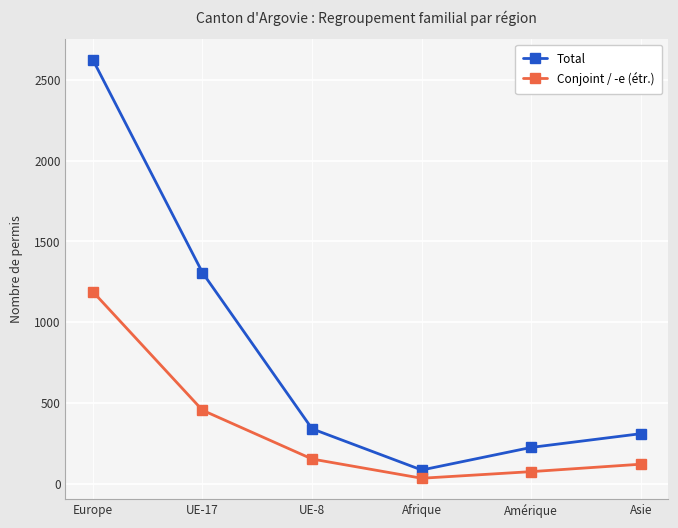

At which category is the sum across all series the highest?

Europe